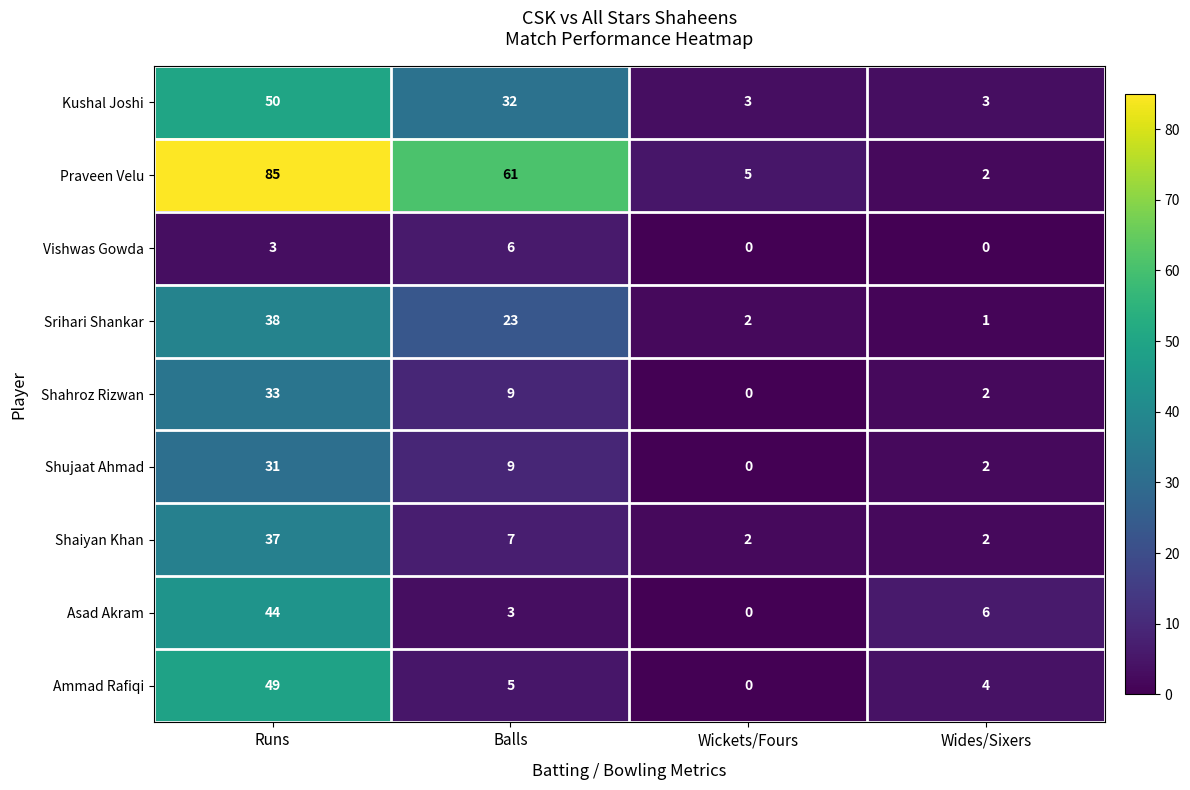

Between Wickets/Fours and Wides/Sixers, which series saw the biggest shift?

Asad Akram